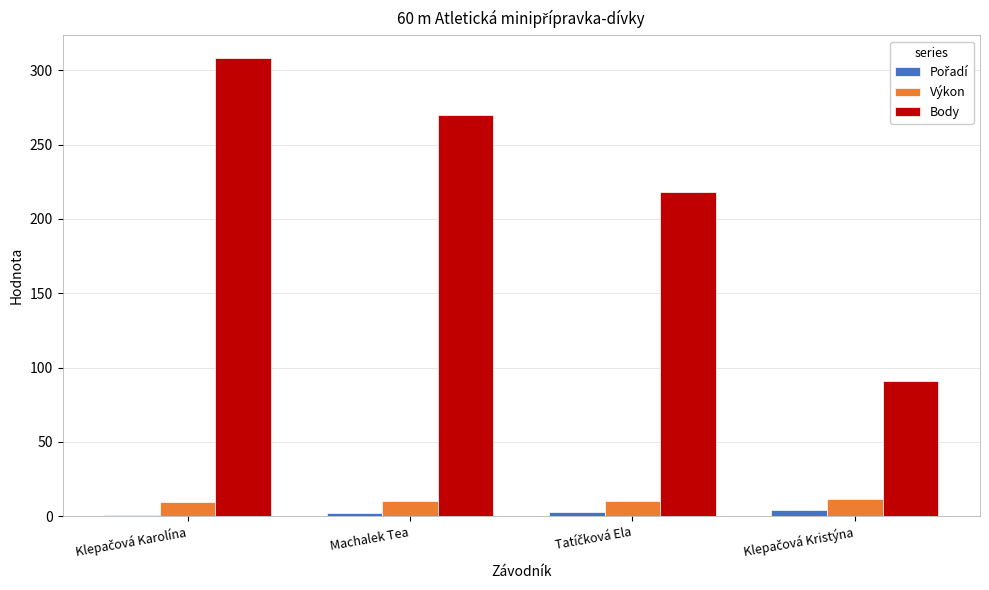

What is the greatest value displayed?

308.0